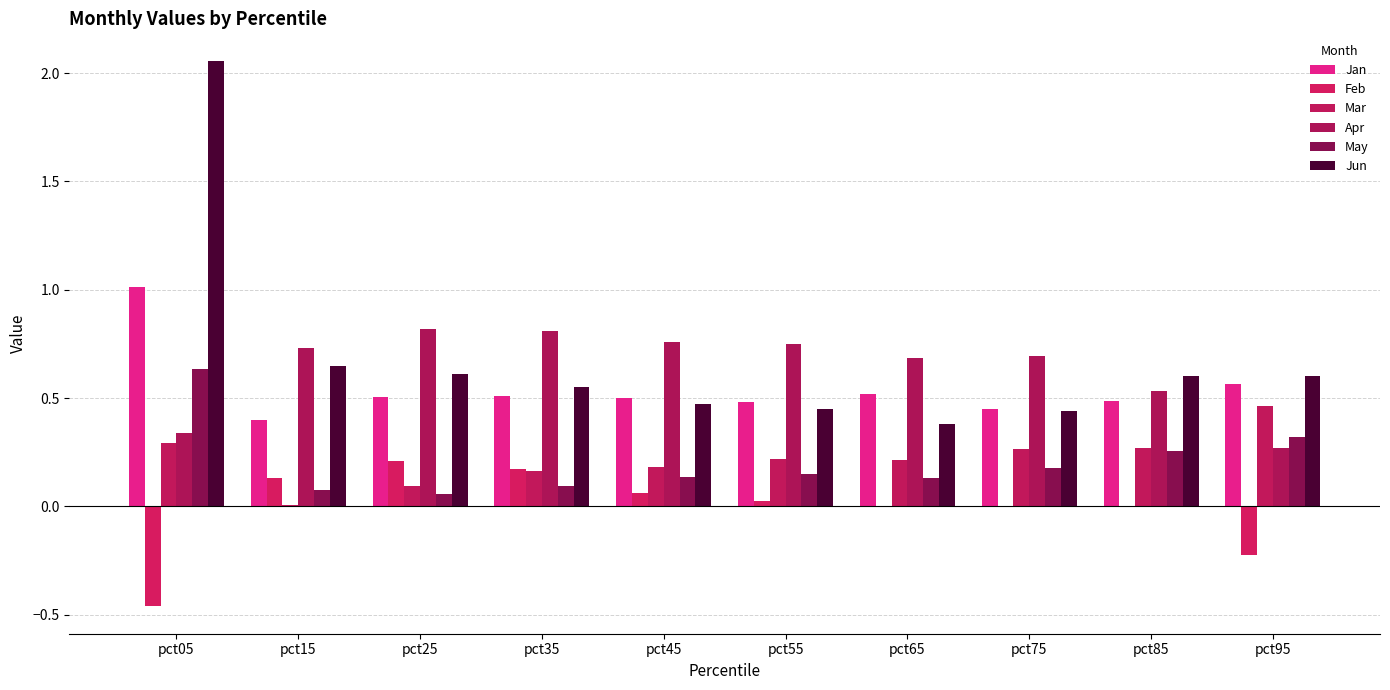

What is the difference between the Apr values at pct55 and pct65?

0.1